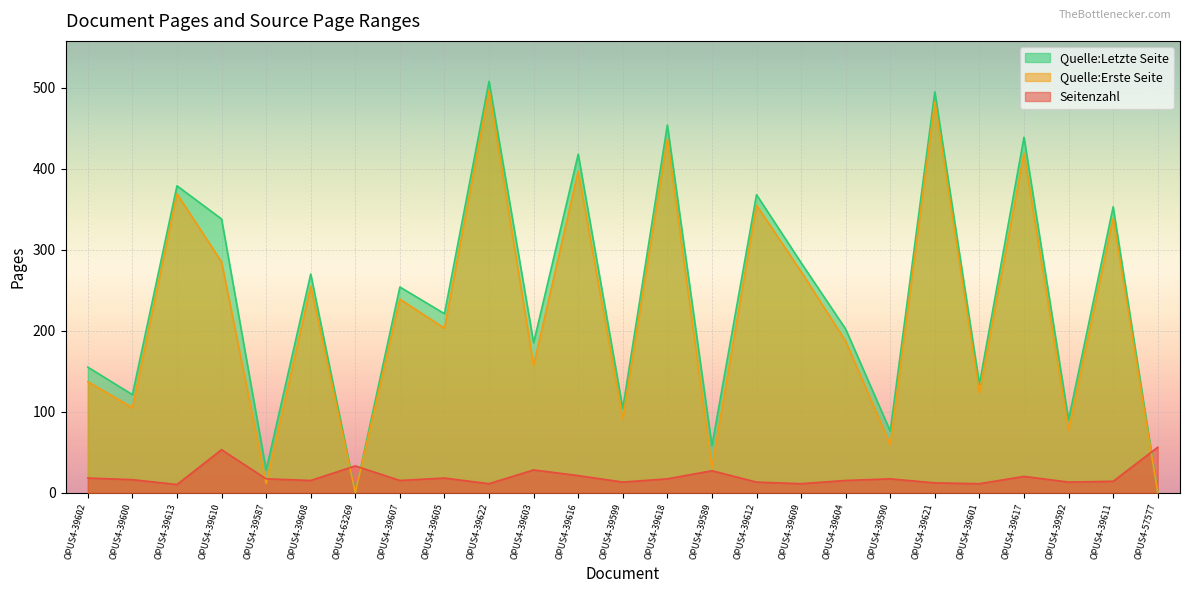

What is the label of the 25th point from the left?

OPUS4-57577